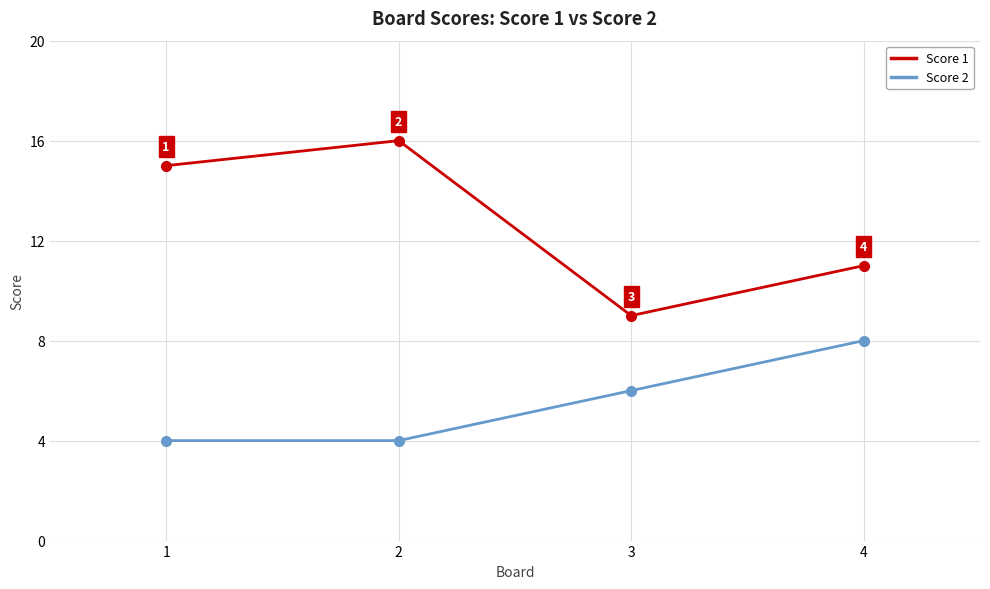

What is the difference between the maximum and minimum values in the Score 1 series?

7